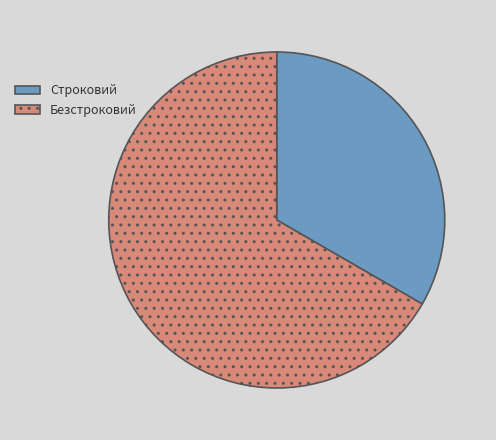

What is the ratio of the value at Строковий to the value at Безстроковий?

0.5